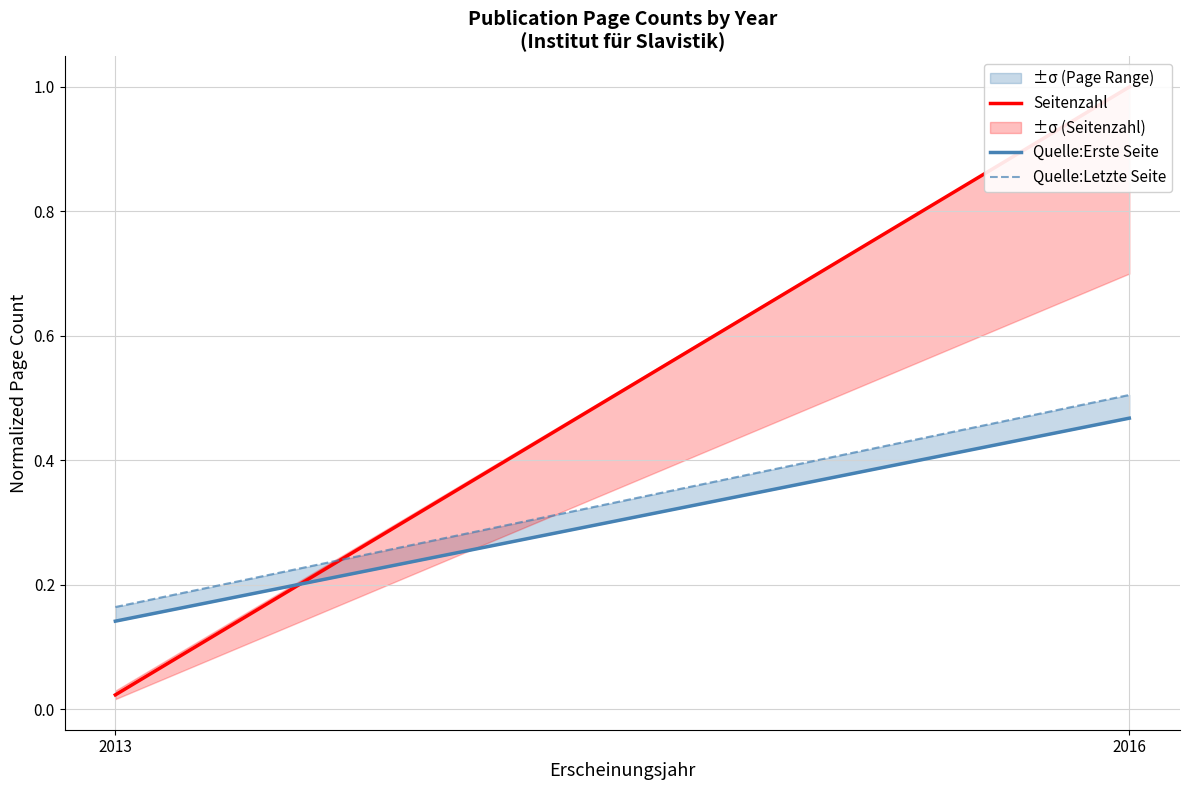

True or false: Quelle:Erste Seite has a value of 0.1 at 2013.

True